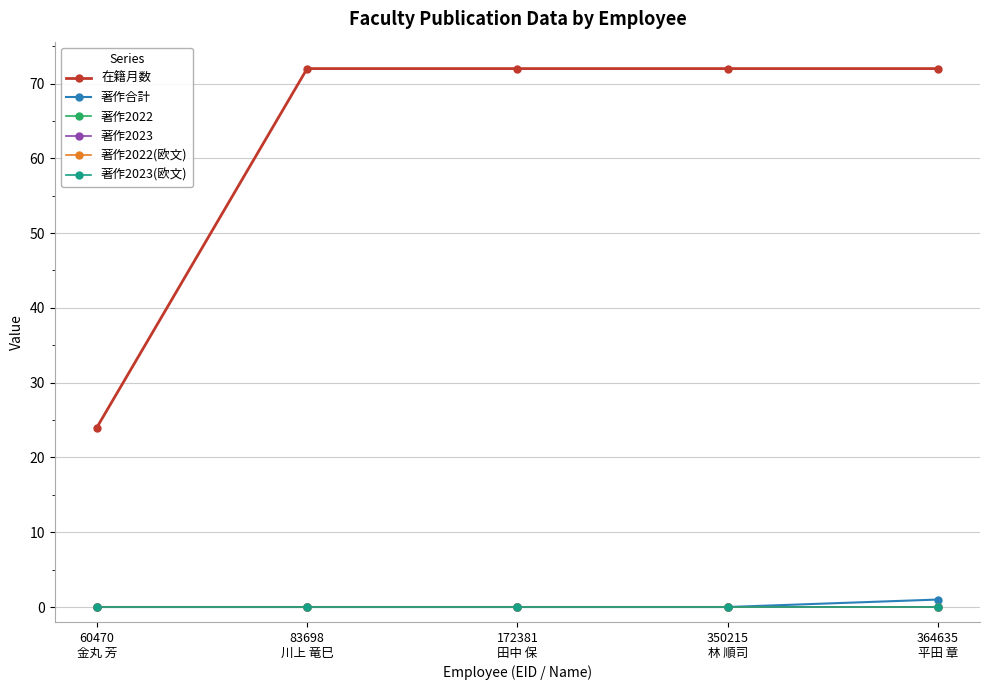

What position from the left is 60470
金丸 芳?

1